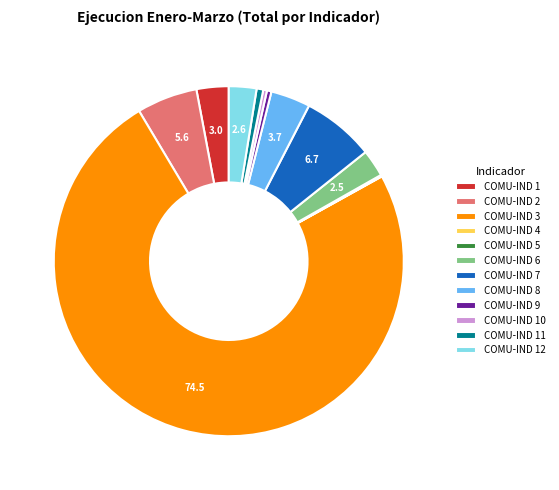

Does any single category account for the majority?

Yes